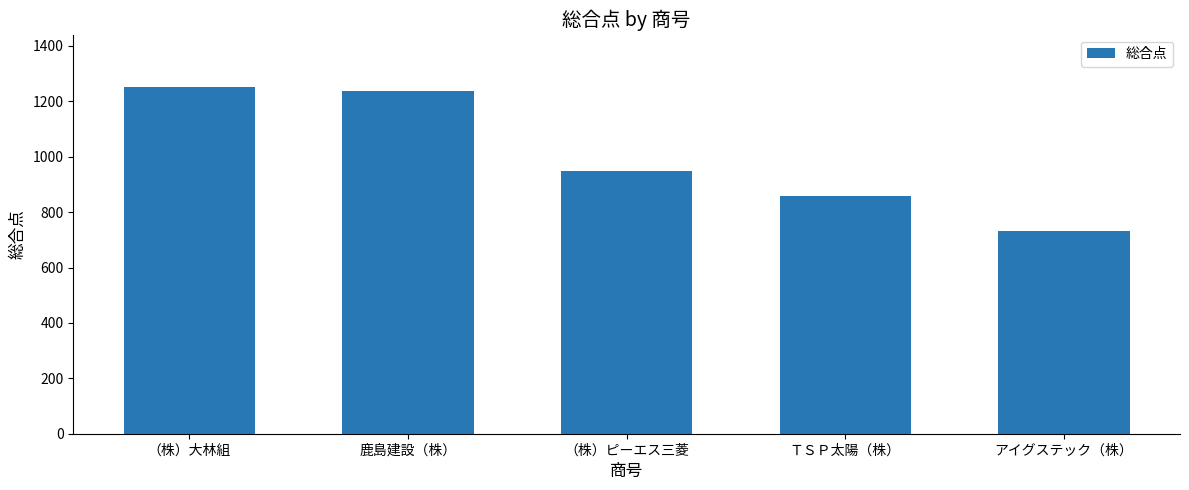

Where is the data nearest to the value 992?

（株）ピーエス三菱